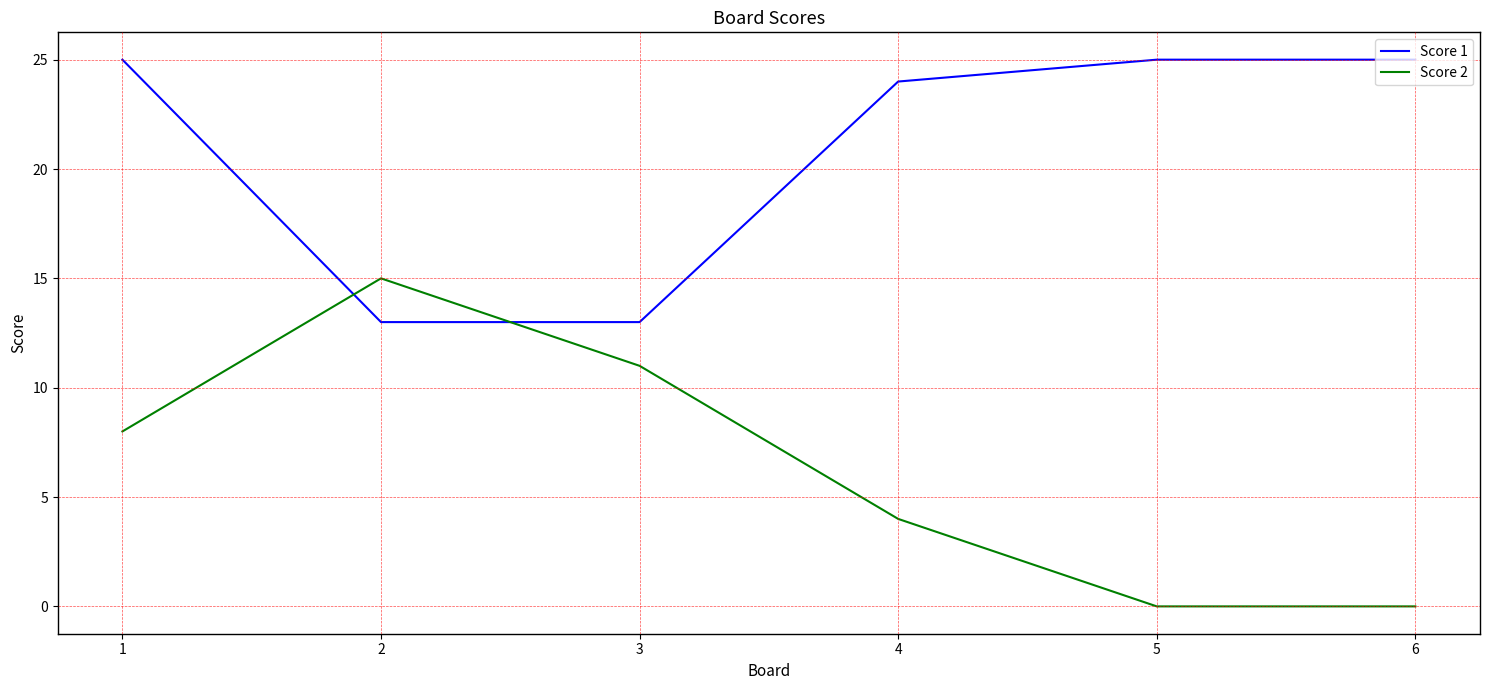

At which category is the sum across all series the highest?

1